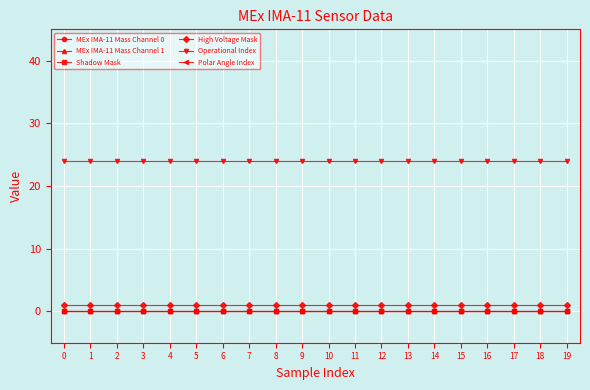

Reading left to right, extract all data points from this chart.

MEx IMA-11 Mass Channel 0: 0=0	1=0	2=0	3=0	4=0	5=0	6=0	7=0	8=0	9=0	10=0	11=0	12=0	13=0	14=0	15=0	16=0	17=0	18=0	19=0
MEx IMA-11 Mass Channel 1: 0=0	1=0	2=0	3=0	4=0	5=0	6=0	7=0	8=0	9=0	10=0	11=0	12=0	13=0	14=0	15=0	16=0	17=0	18=0	19=0
Shadow Mask: 0=0	1=0	2=0	3=0	4=0	5=0	6=0	7=0	8=0	9=0	10=0	11=0	12=0	13=0	14=0	15=0	16=0	17=0	18=0	19=0
High Voltage Mask: 0=1	1=1	2=1	3=1	4=1	5=1	6=1	7=1	8=1	9=1	10=1	11=1	12=1	13=1	14=1	15=1	16=1	17=1	18=1	19=1
Operational Index: 0=24	1=24	2=24	3=24	4=24	5=24	6=24	7=24	8=24	9=24	10=24	11=24	12=24	13=24	14=24	15=24	16=24	17=24	18=24	19=24
Polar Angle Index: 0=0	1=0	2=0	3=0	4=0	5=0	6=0	7=0	8=0	9=0	10=0	11=0	12=0	13=0	14=0	15=0	16=0	17=0	18=0	19=0